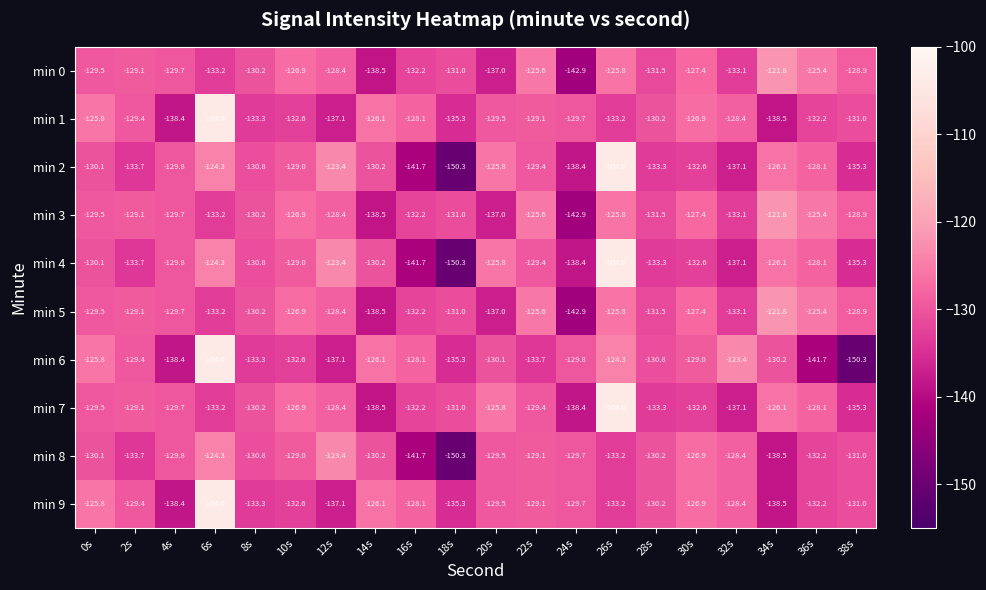

What is the highest value of the min 6 series?

-104.0